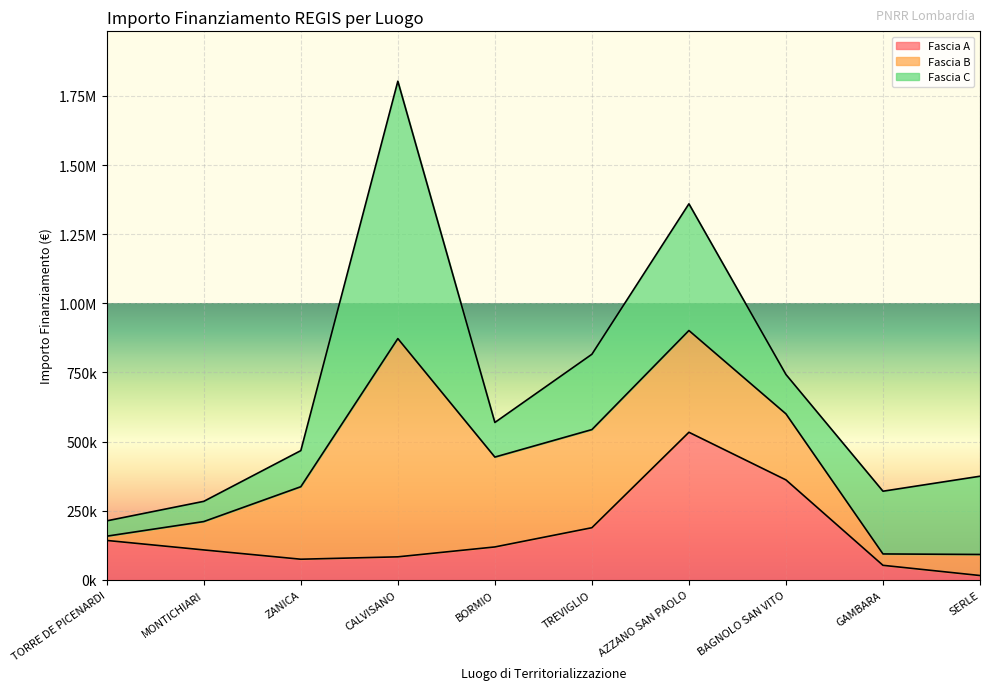

Which category has the highest value in the Fascia C series?

CALVISANO